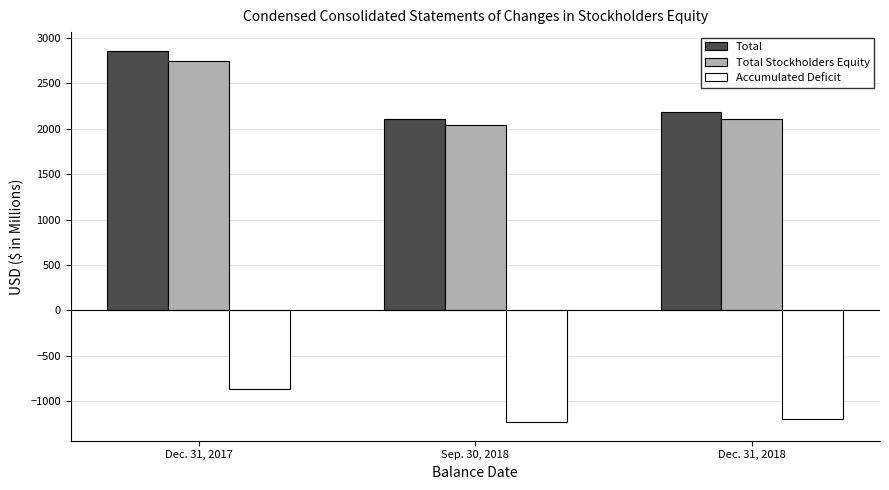

List the series in order of their peak value, lowest first.

Accumulated Deficit, Total Stockholders Equity, Total